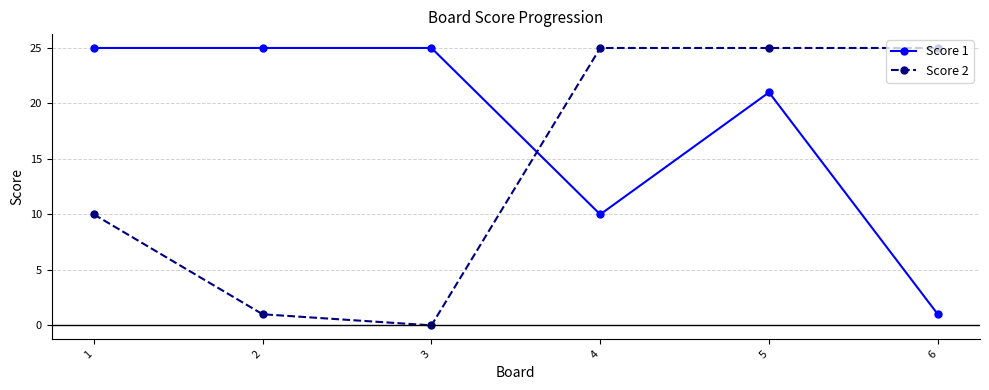

How many lines are shown in the chart?

2